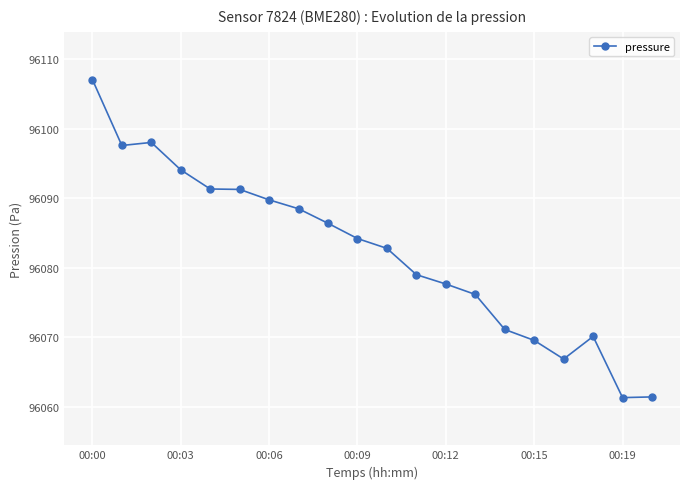

What is the value of the 18th point from the left?

96070.1